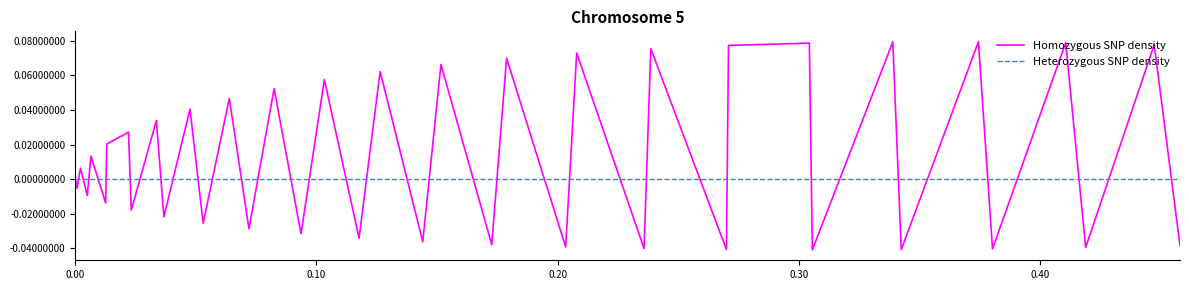

What are all the series names shown in the legend?

Homozygous SNP density, Heterozygous SNP density